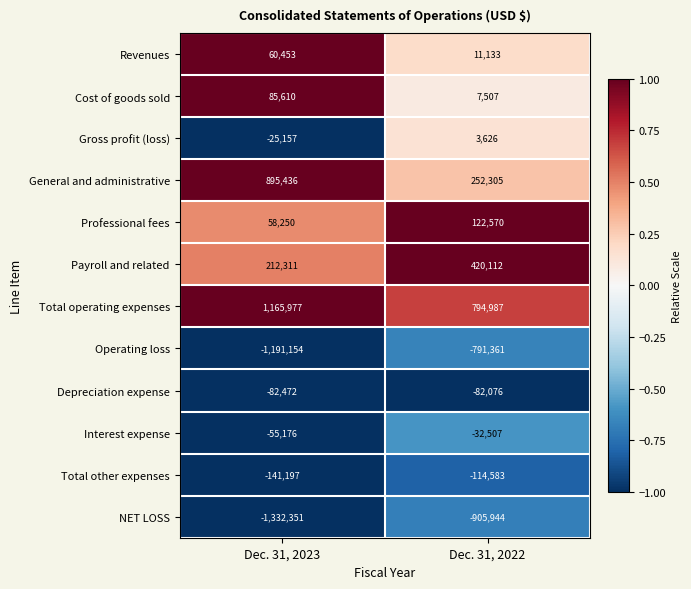

What is the difference between the Professional fees values at Dec. 31, 2022 and Dec. 31, 2023?

64320